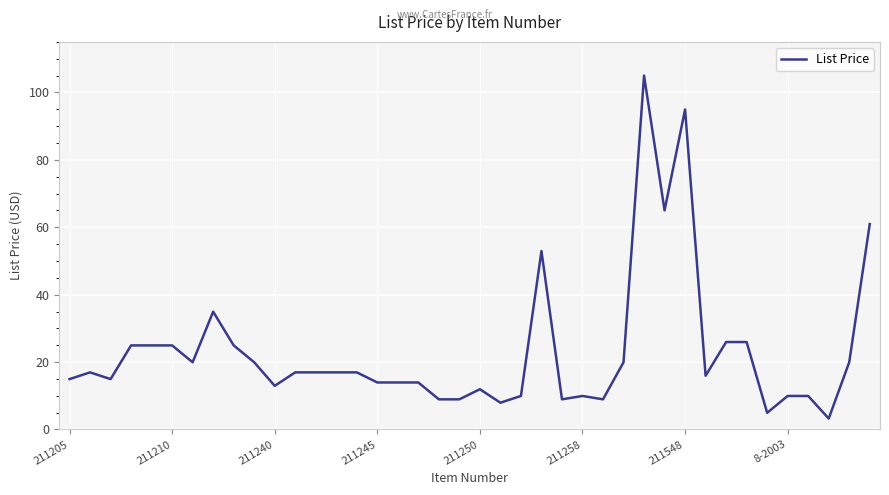

What is the greatest value displayed?

105.0